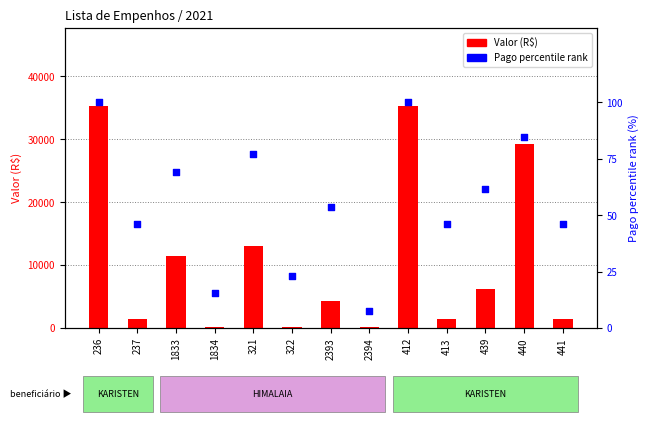

What are all the series names shown in the legend?

Valor (R$), Pago percentile rank